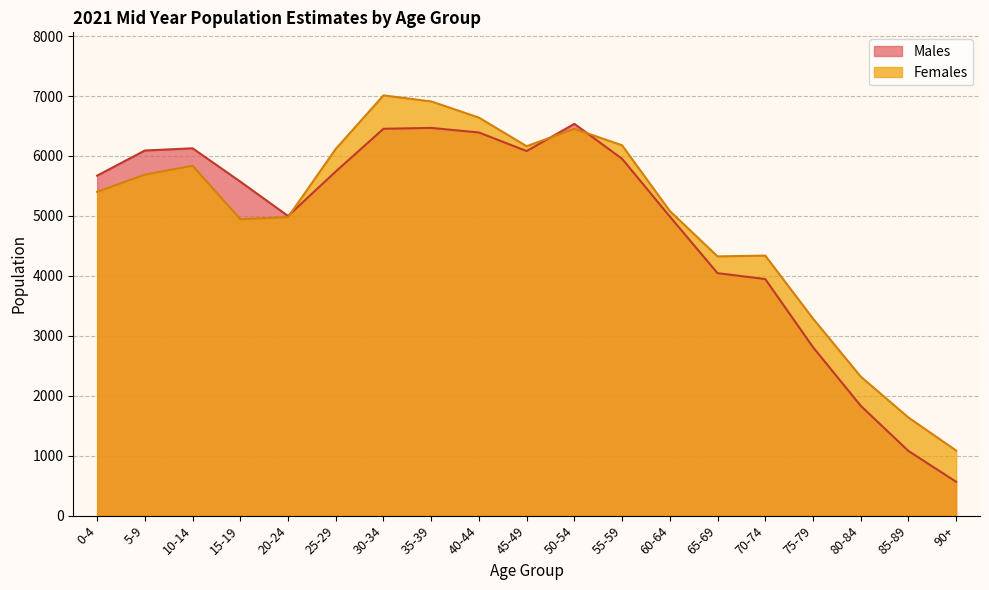

Does the chart display data point markers on the line(s)?

No